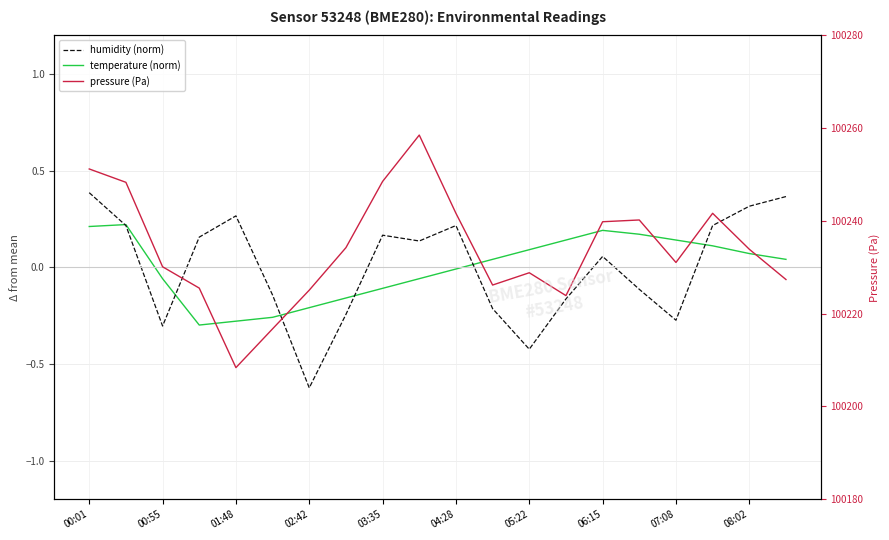

How many times do humidity (norm) and temperature (norm) cross each other?

6